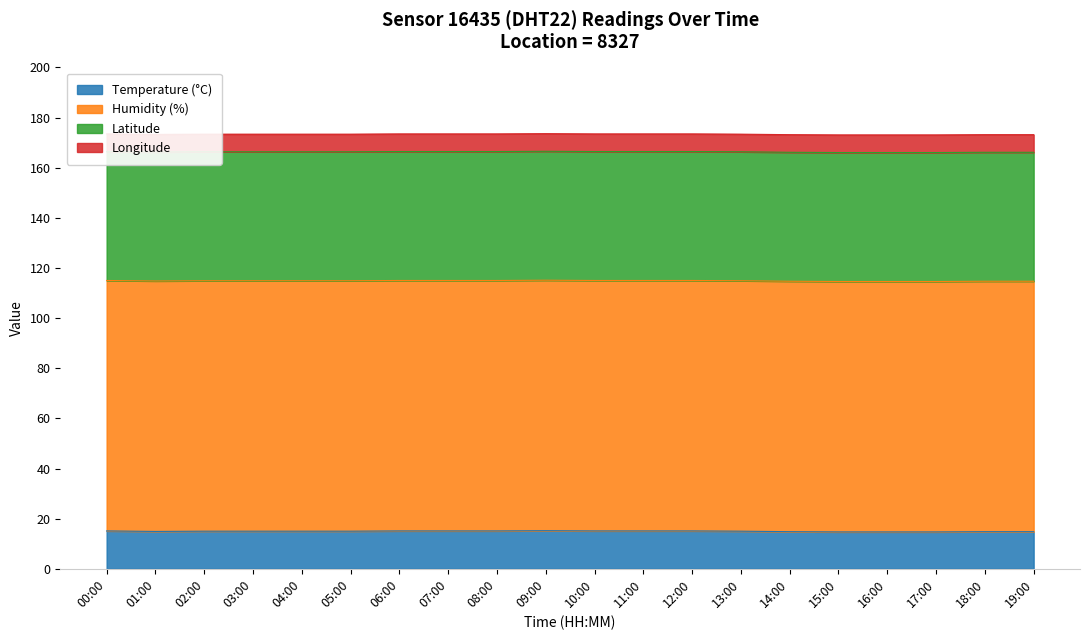

What is the average value of the humidity series?

99.9